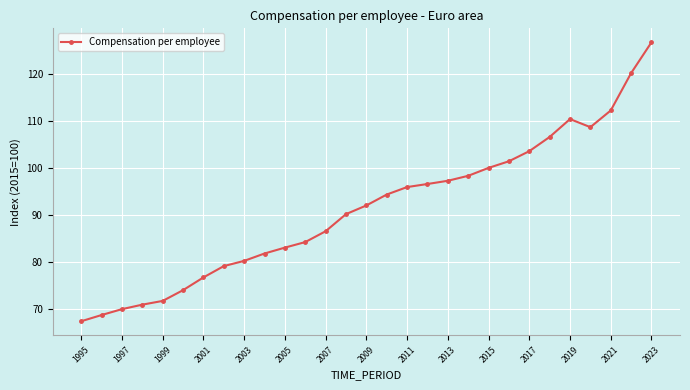

What is the value of the 23rd point from the left?

103.6